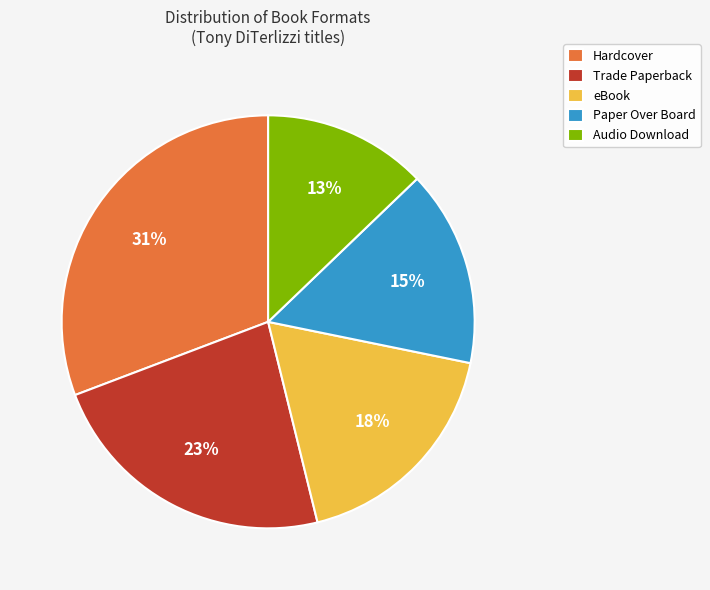

How many segments does this pie chart have?

5